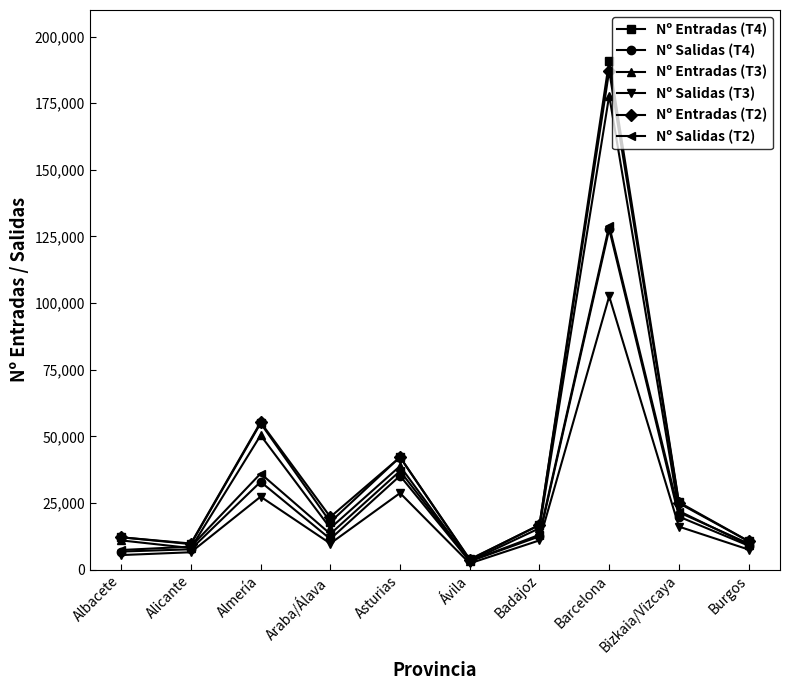

What is the minimum value shown in the chart?

2303